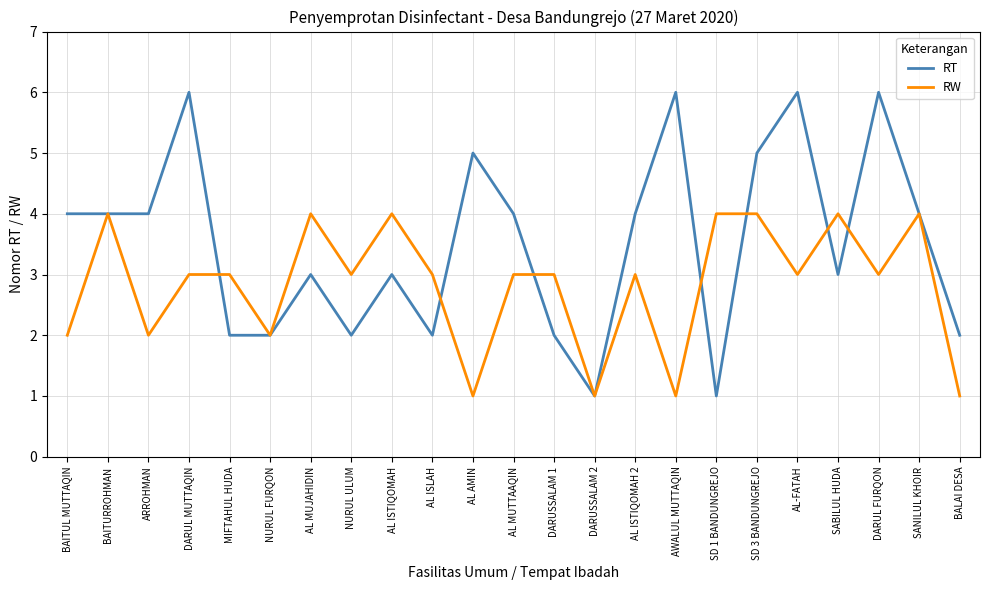

What is the difference between the maximum and minimum values in the RW series?

3